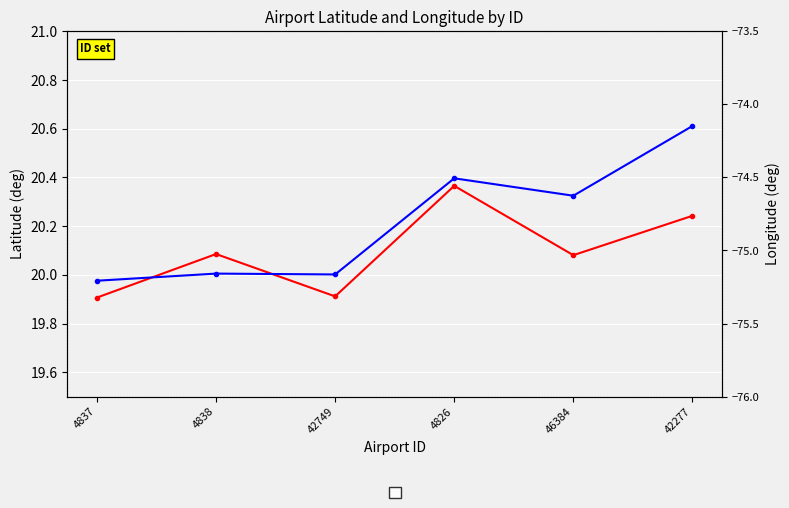

Where is latitude_deg nearest to the value 20?

46384